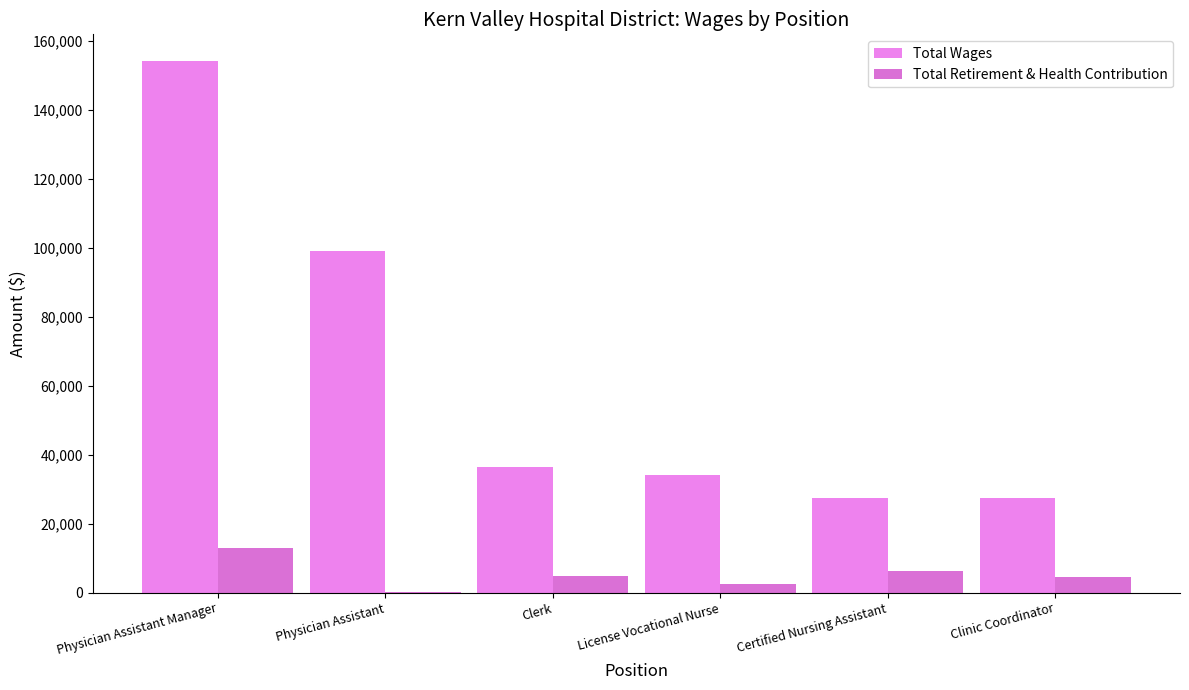

List the series in order of their overall mean, highest first.

Total Wages, Total Retirement & Health Contribution